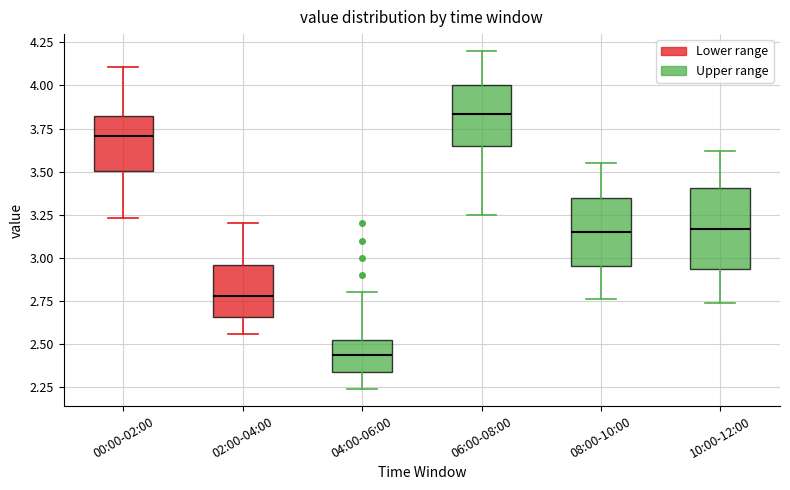

Which box's median line is the lowest?

04:00-06:00